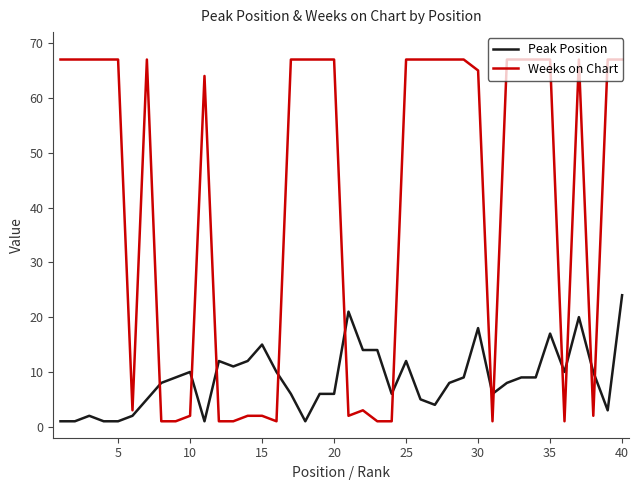

List the series in order of their peak value, highest first.

Weeks on Chart, Peak Position